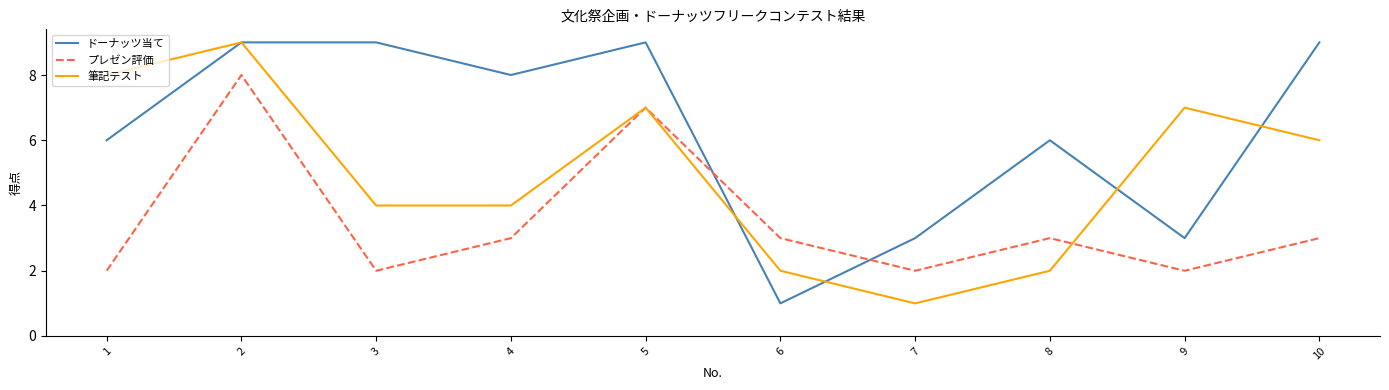

At 3, list the series in order from largest to smallest.

ドーナッツ当て, 筆記テスト, プレゼン評価